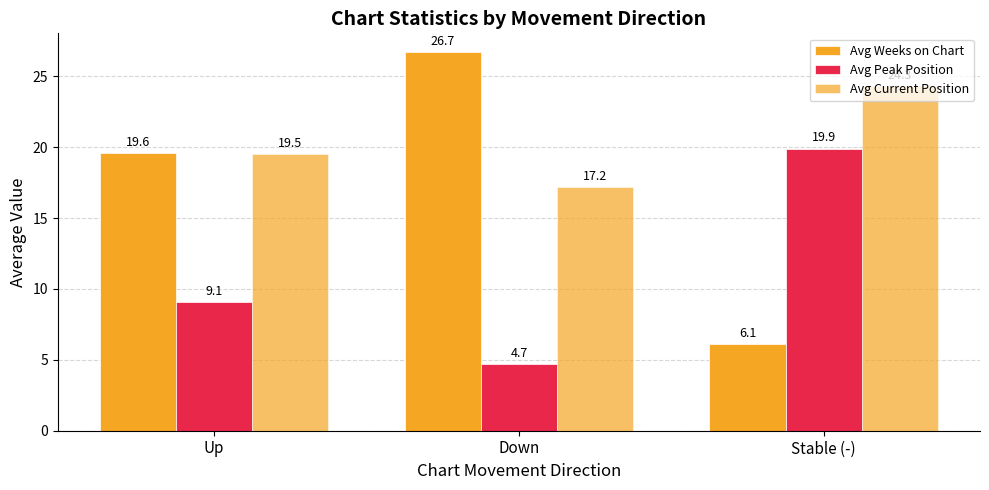

What is the label of the 1st bar from the left?

Up